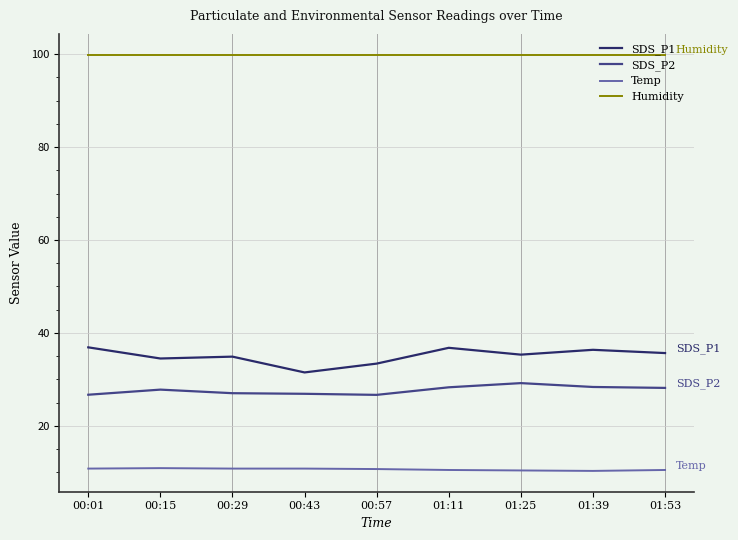

True or false: SDS_P1 has a value of 16.9 at 01:11.

False